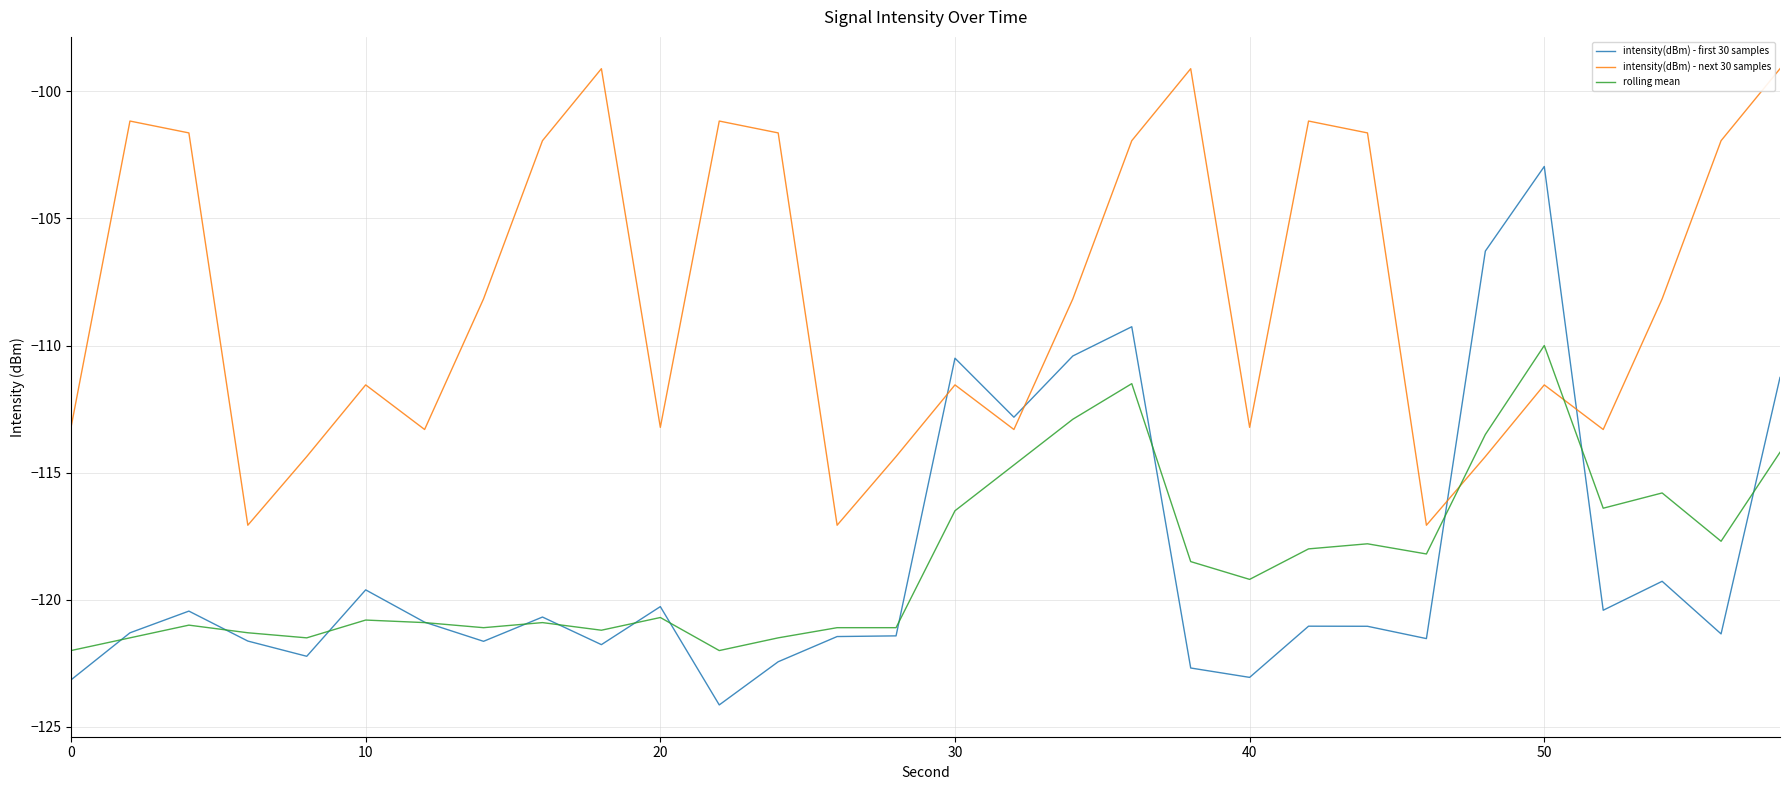

True or false: intensity(dBm) - next 30 samples has more than 1 points higher than both neighbors.

True